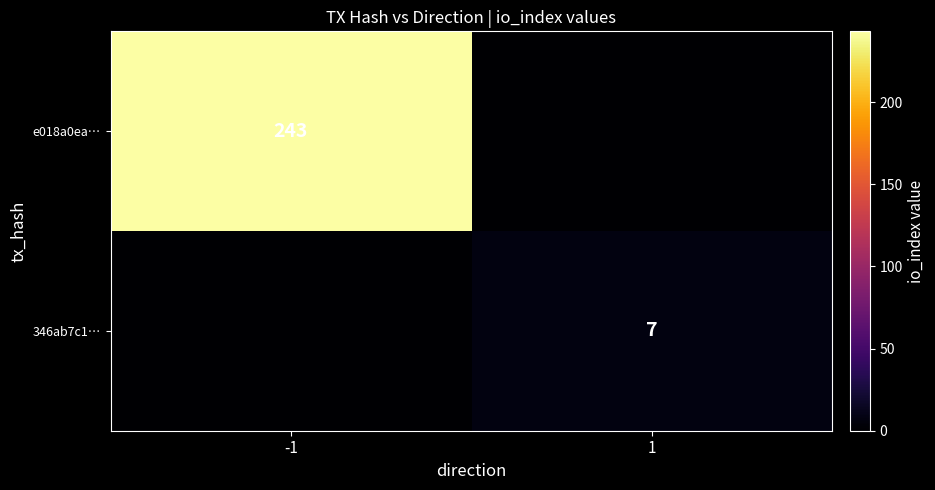

The value of e018a0ea… at -1 is 112. True or false?

False